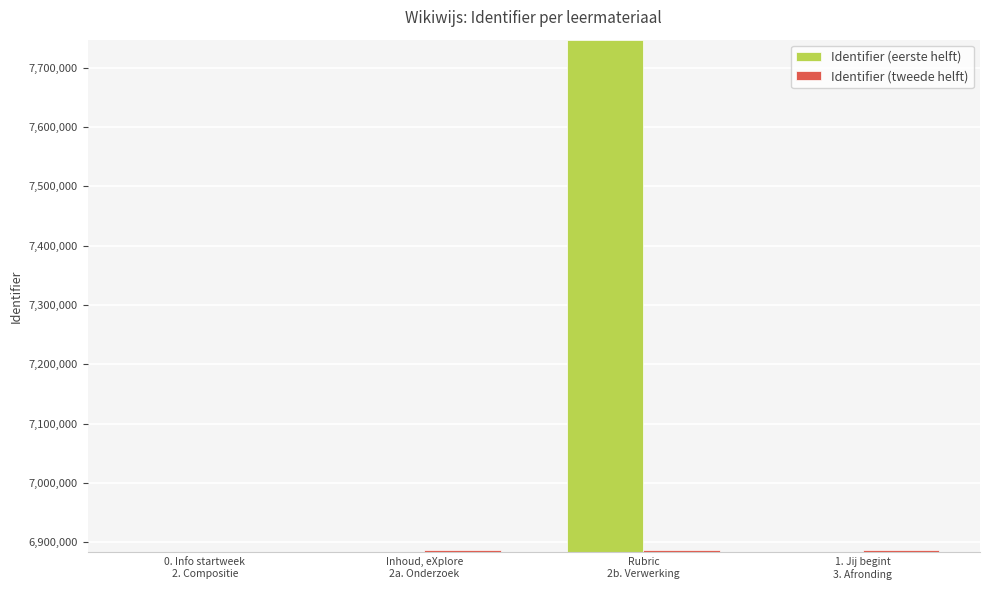

List the series in order of their peak value, highest first.

Identifier (eerste helft), Identifier (tweede helft)